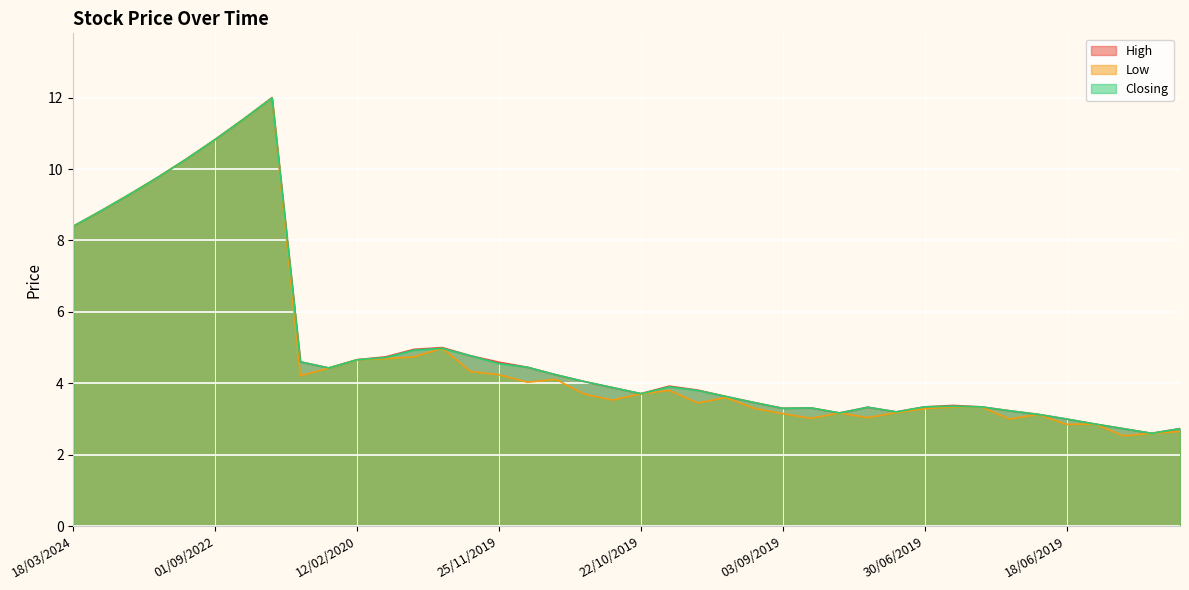

Which category has the lowest value across all series?

16/06/2019